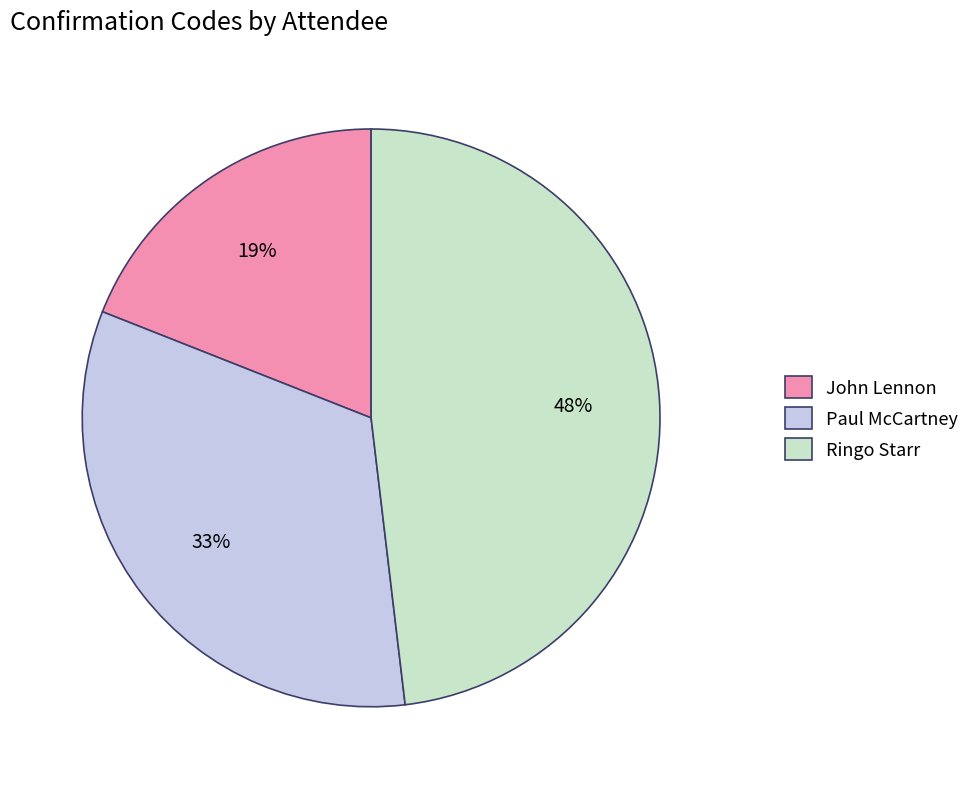

What percentage is the John Lennon slice, to the nearest percent?

19%